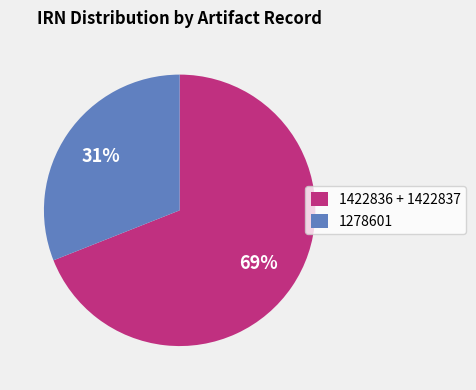

Between 1278601 and 1422836 + 1422837, which is larger?

1422836 + 1422837